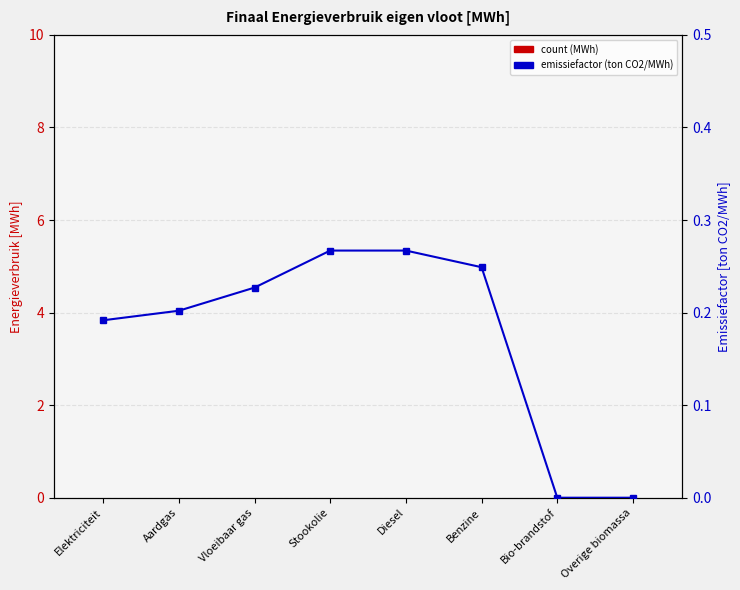

Which series has the largest range (max minus min)?

Emissiefactor (ton CO2/MWh)